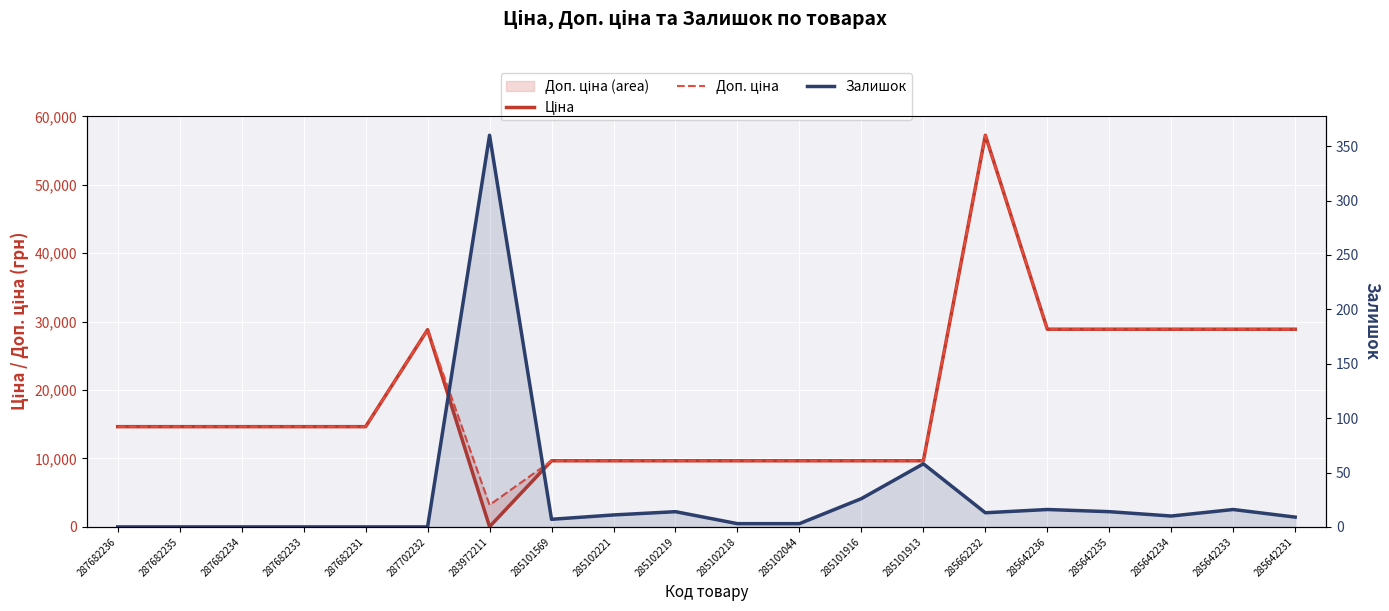

What is the total value across all series at 285642233?

57796.6